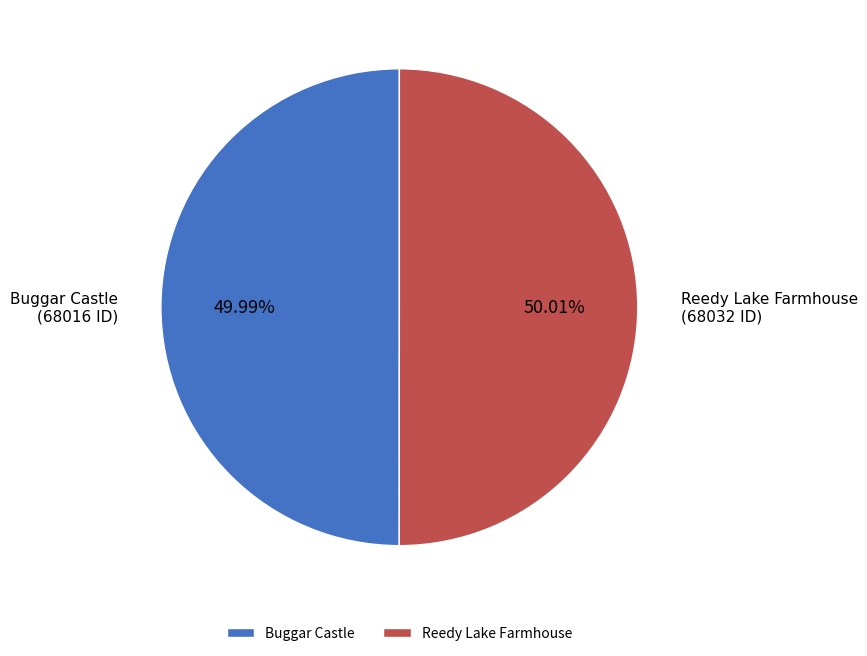

Approximately how many times larger is the value at Reedy Lake Farmhouse compared to Buggar Castle?

1.0